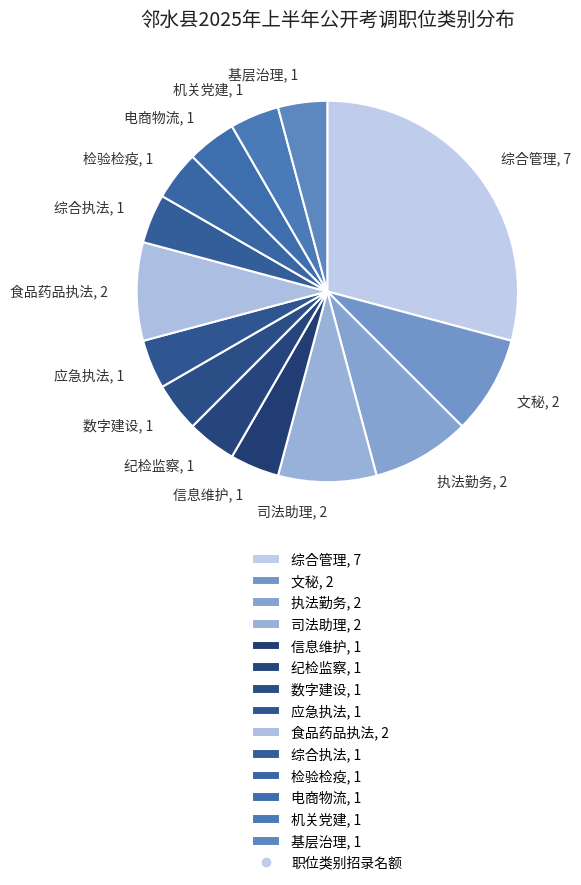

Is there a majority slice in this chart?

No